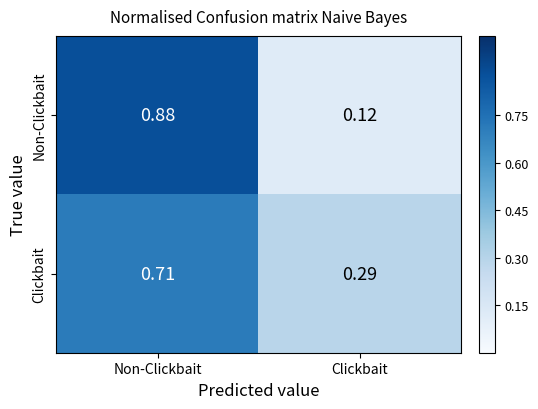

What is the spread (max minus min) of values at Non-Clickbait?

0.2